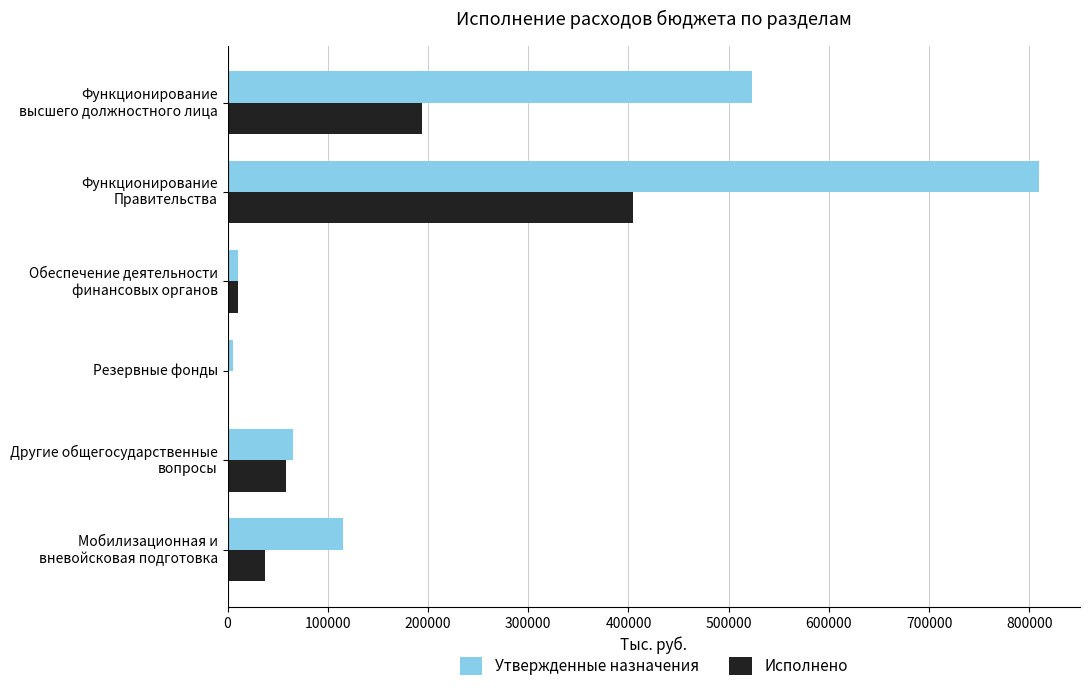

At which category is the sum across all series the highest?

Функционирование
Правительства